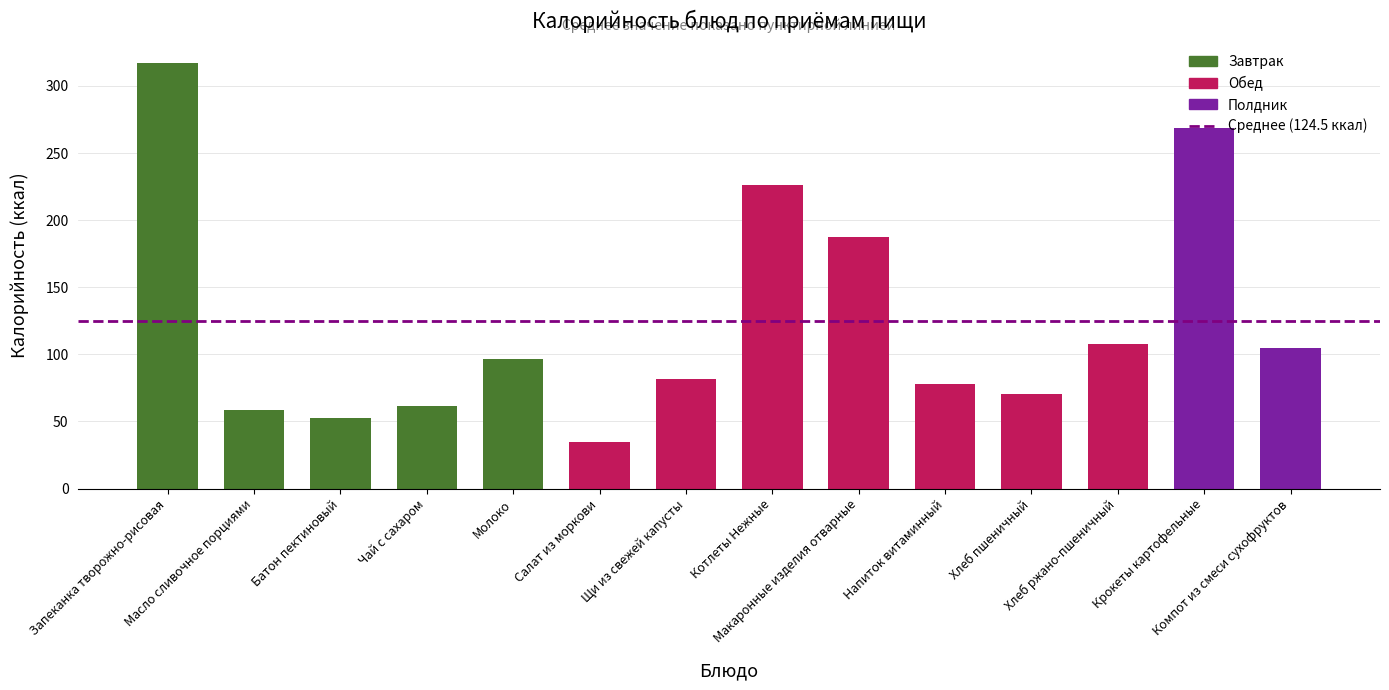

At which category does the chart reach its minimum across all series?

Салат из моркови